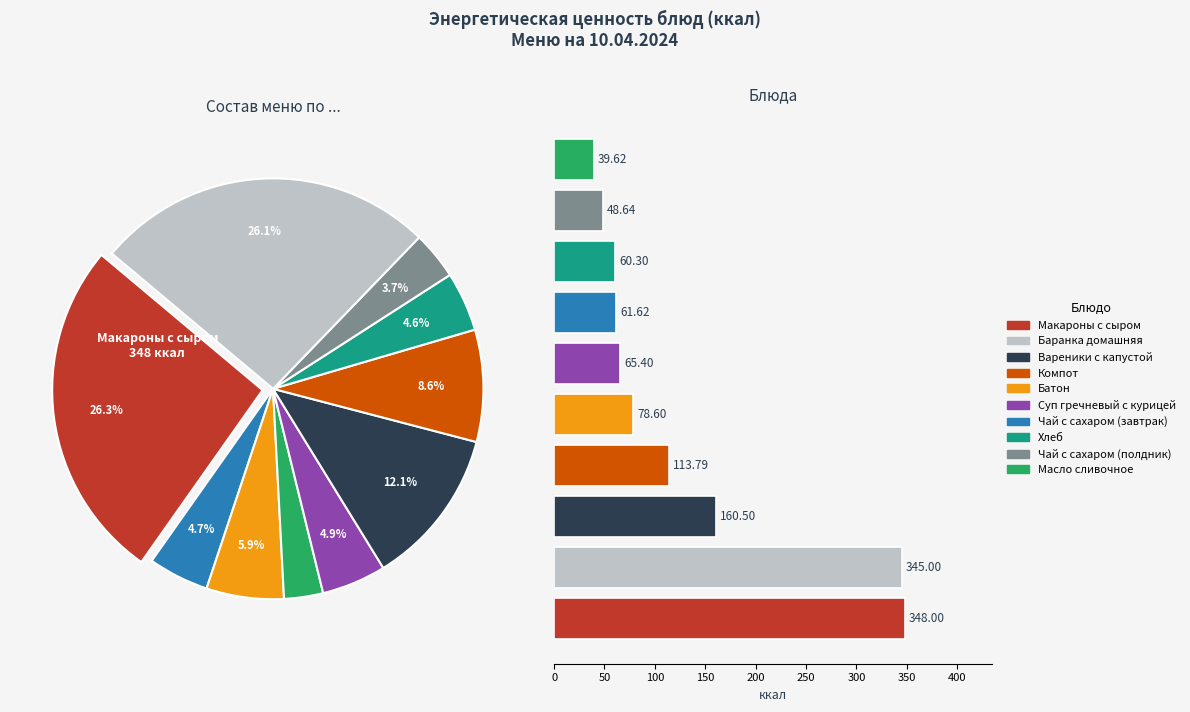

To the nearest percent, what is the combined percentage of Компот and Масло сливочное?

12%